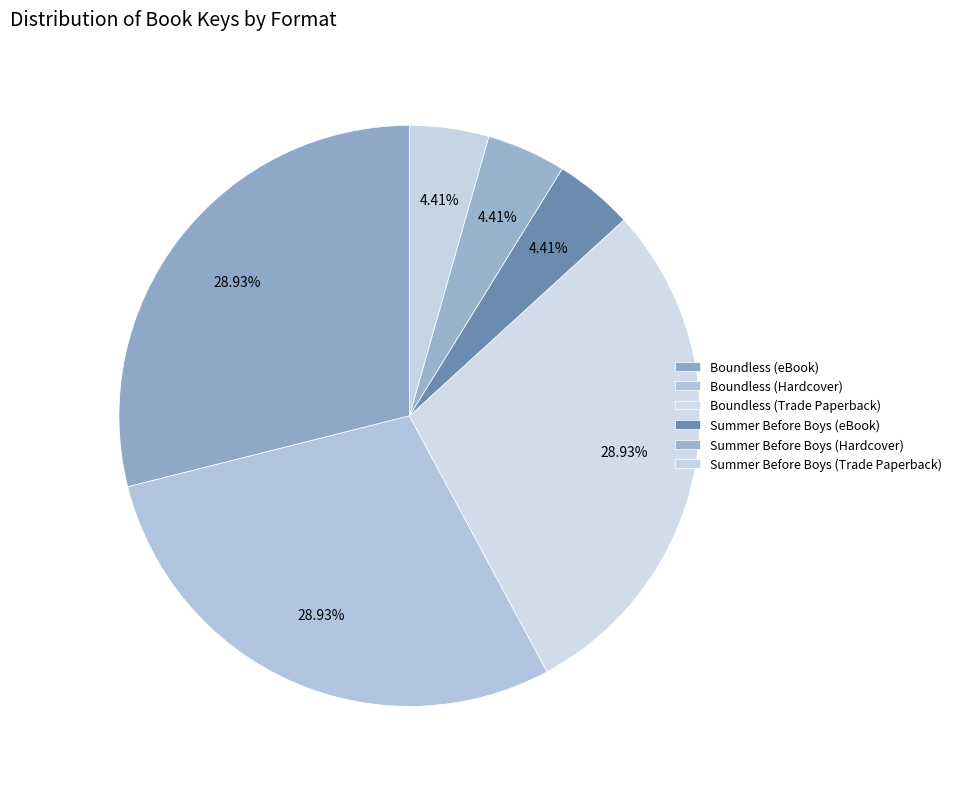

Is the sum of Boundless (eBook) and Summer Before Boys (eBook) greater than half?

No